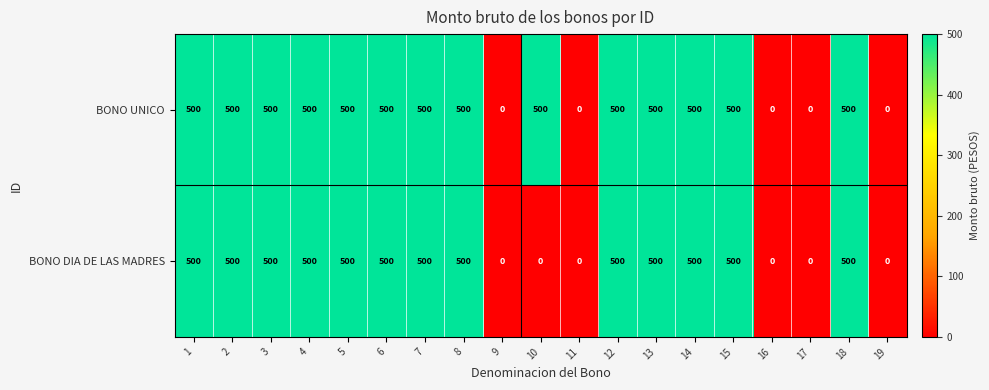

Is it true that BONO UNICO equals 217 at 4?

False